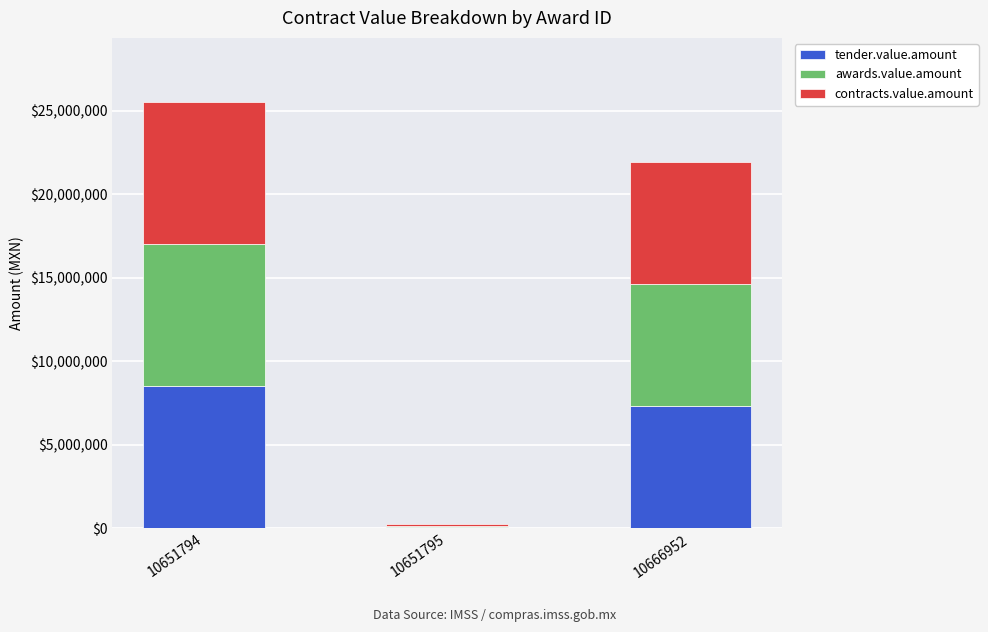

The value of tender.value.amount at 10651794 is 8510742.9. True or false?

True